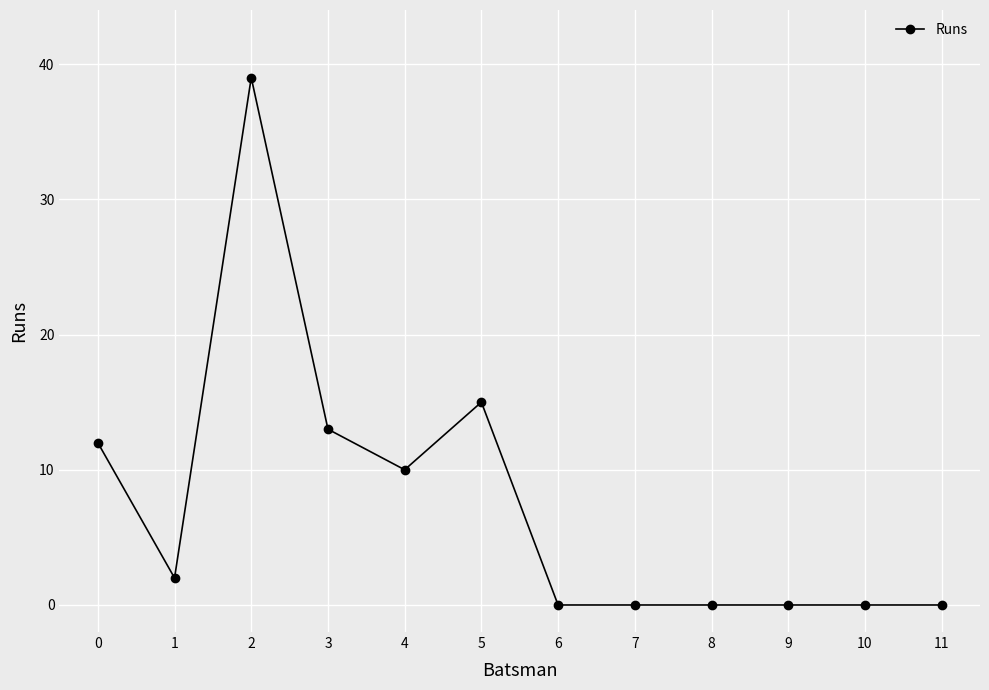

What is the greatest value displayed?

39